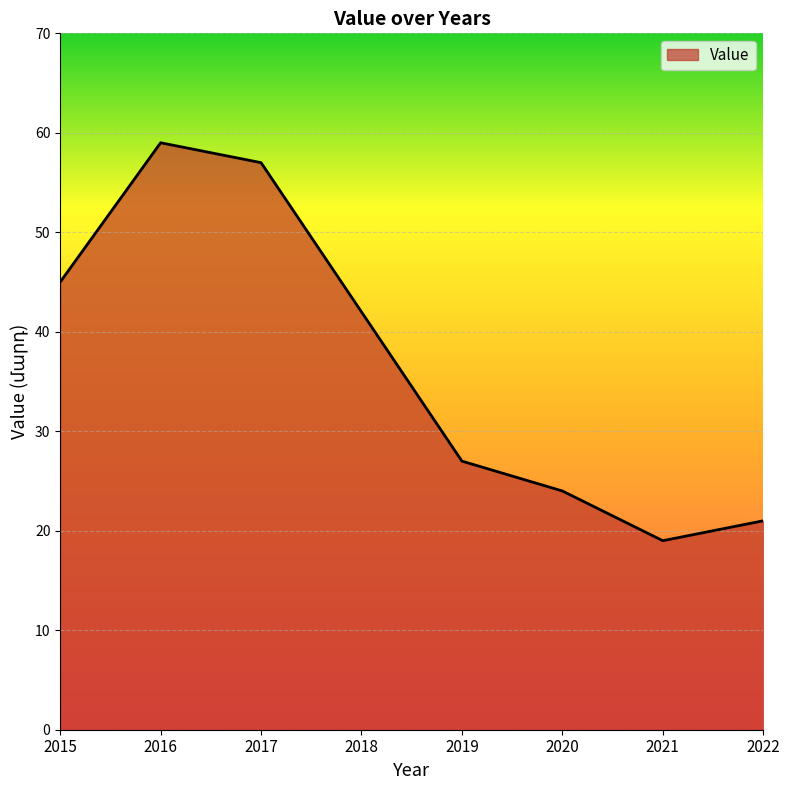

What is the average value?

37